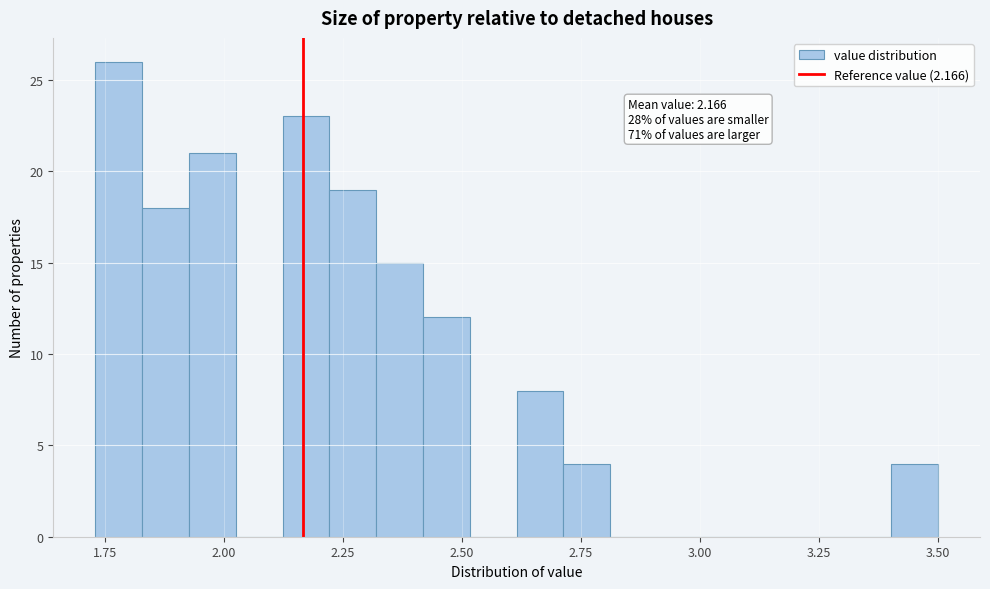

Around what value on the x-axis is the tallest bar? Give the approximate position of its centre, as read against the axis.

1.80